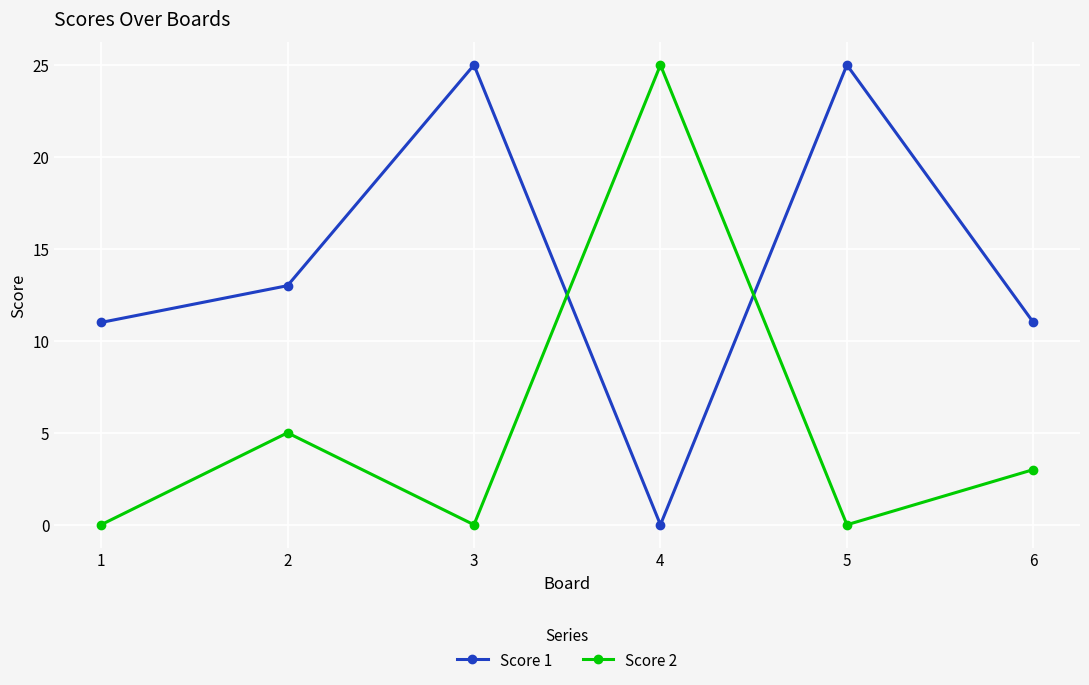

What is the highest value of the Score 2 series?

25